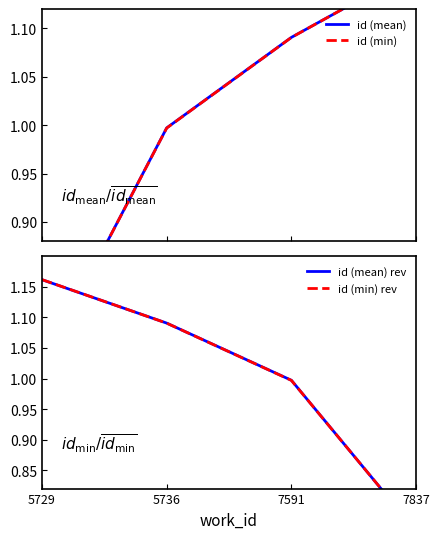

Does the chart display data point markers on the line(s)?

No